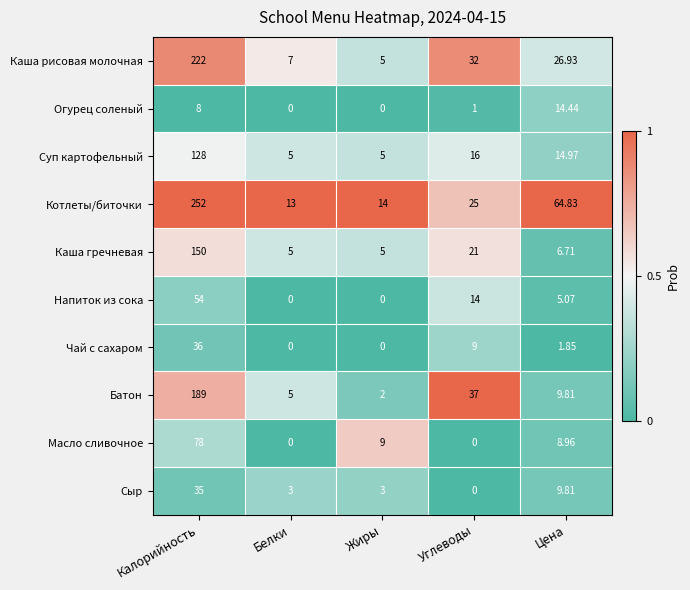

Is the value of Котлеты/биточки at Углеводы greater than the value of Огурец соленый at Белки?

Yes